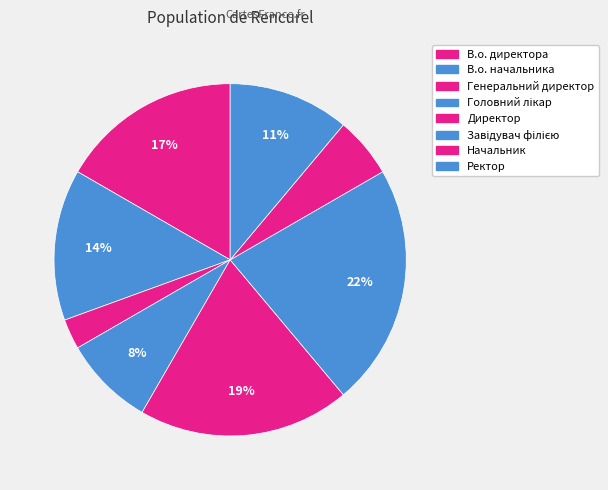

To the nearest percent, what is the average slice percentage?

12%